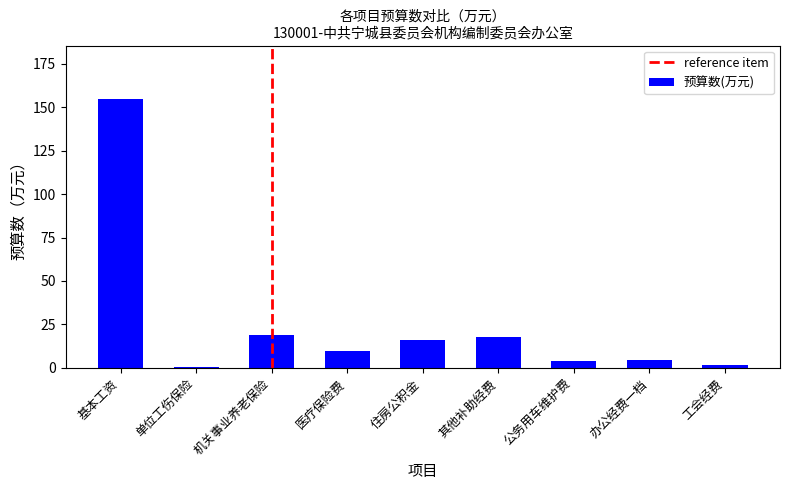

Which category has the highest value across all series?

基本工资